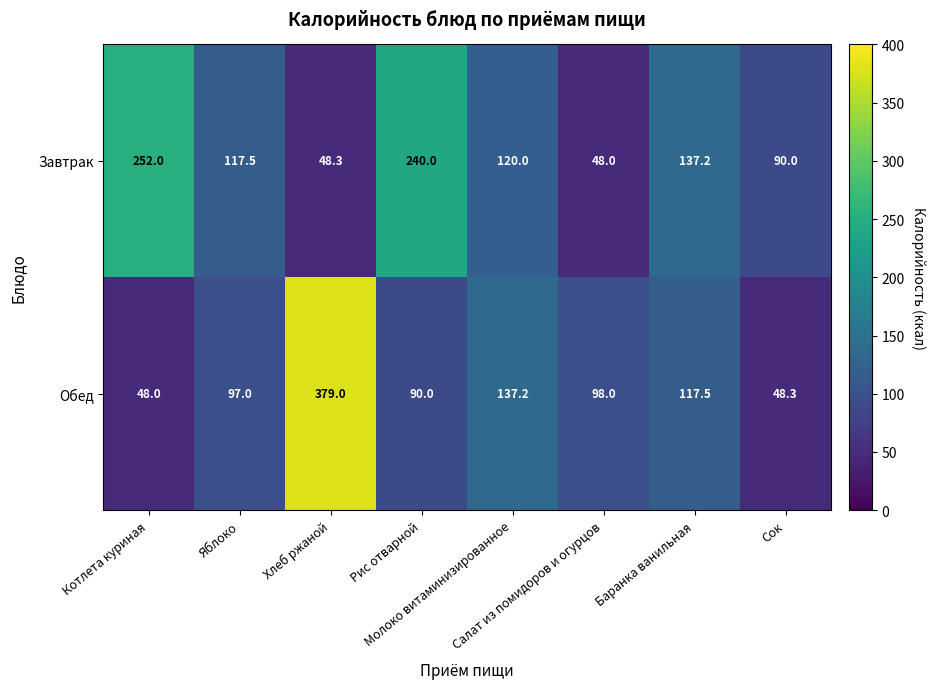

How many series are shown in this chart?

2